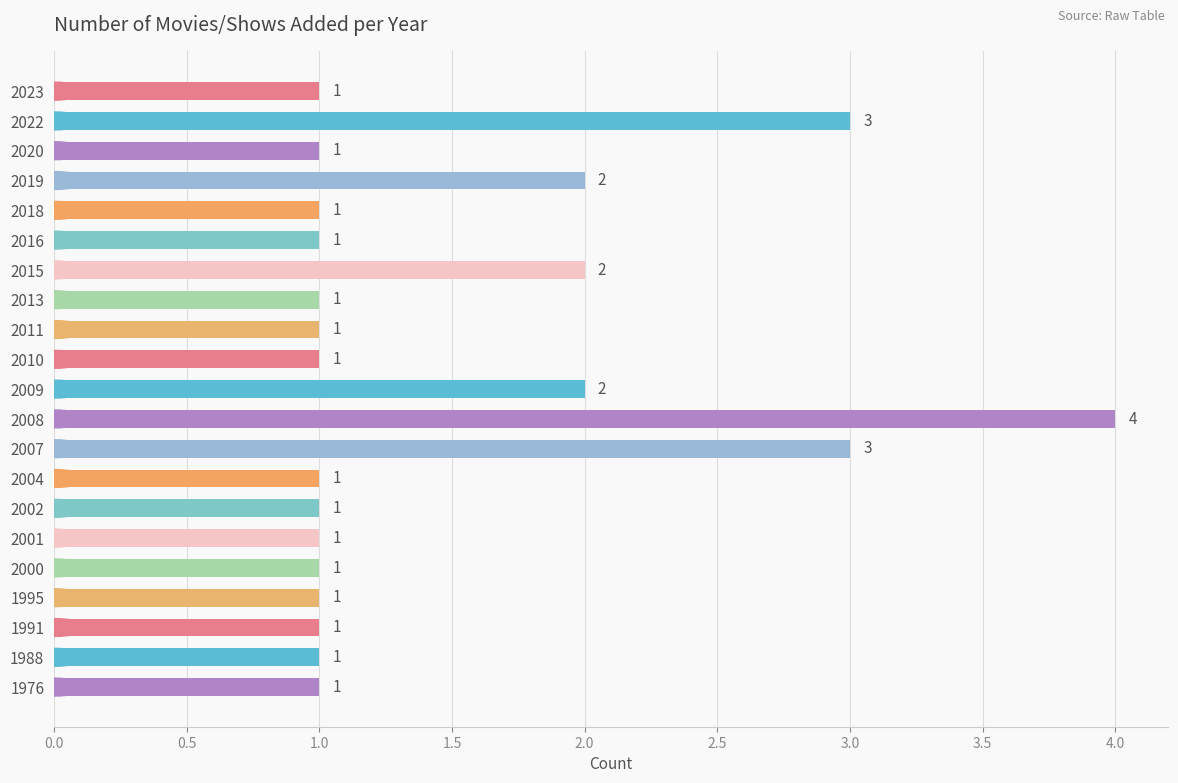

Reading top to bottom, extract all data points from this chart.

1	3	1	2	1	1	2	1	1	1	2	4	3	1	1	1	1	1	1	1	1